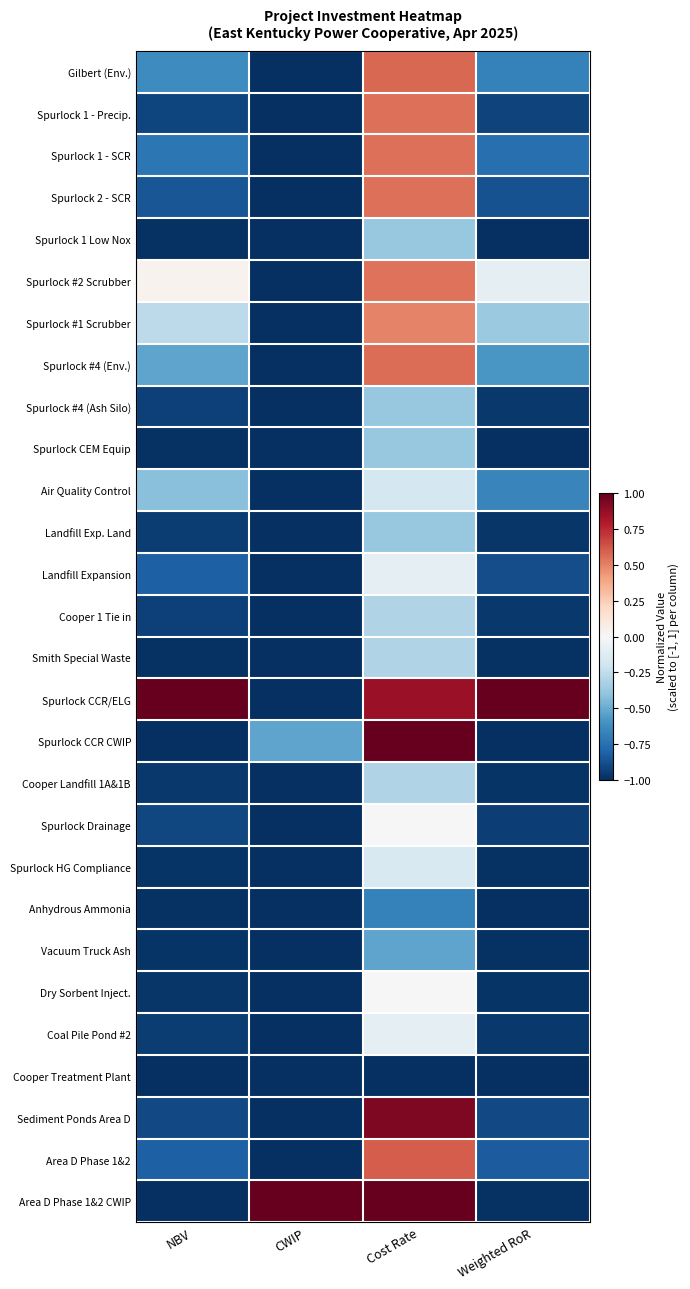

Rank the series by their maximum value, from lowest to highest.

Cooper Treatment Plant, Anhydrous Ammonia, Vacuum Truck Ash, Spurlock 1 Low Nox, Spurlock #4 (Ash Silo), Spurlock CEM Equip, Landfill Exp. Land, Cooper 1 Tie in, Smith Special Waste, Cooper Landfill 1A&1B, Air Quality Control, Spurlock HG Compliance, Coal Pile Pond #2, Landfill Expansion, Spurlock Drainage, Dry Sorbent Inject., Spurlock #1 Scrubber, Spurlock #2 Scrubber, Spurlock 1 - Precip., Spurlock 1 - SCR, Spurlock 2 - SCR, Spurlock #4 (Env.), Gilbert (Env.), Area D Phase 1&2, Sediment Ponds Area D, Spurlock CCR/ELG, Spurlock CCR CWIP, Area D Phase 1&2 CWIP